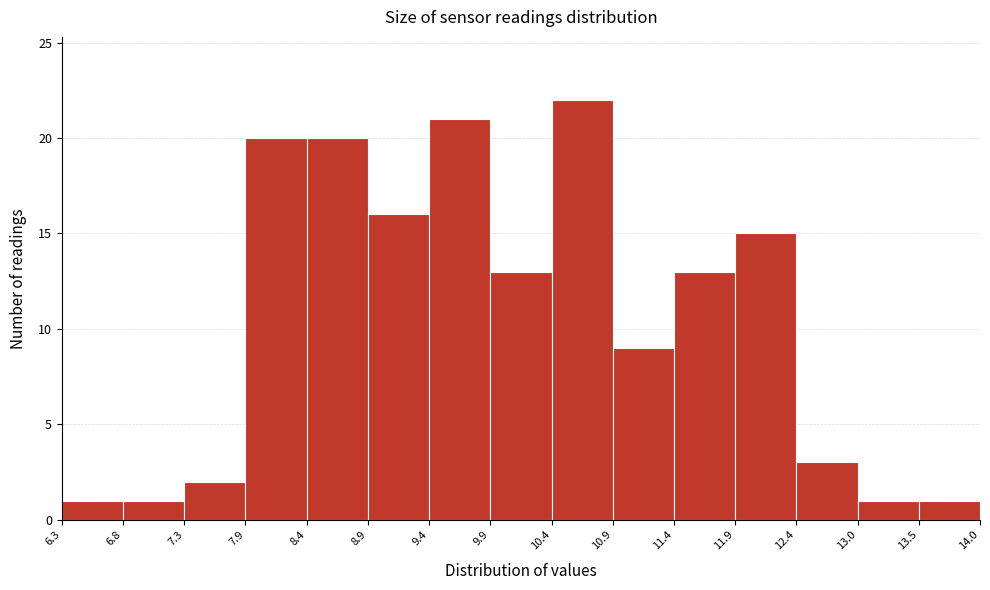

Which range on the x-axis has the tallest bar?

10.4 to 10.9